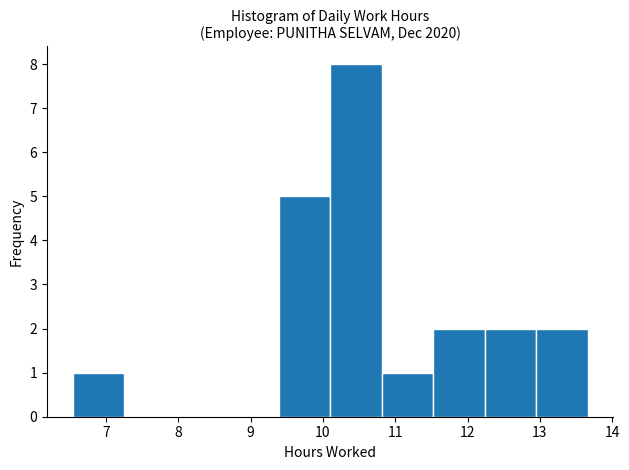

Reading left to right, transcribe this chart: for each bar, give the range it covers on the x-axis and its height. Neither the bar edges nor the heights are printed on the chart, so give them approximately, as read against the axes.

6.5 to 7.3: 1
7.3 to 8.0: 0
8.0 to 8.7: 0
8.7 to 9.4: 0
9.4 to 10.1: 5
10.1 to 10.8: 8
10.8 to 11.5: 1
11.5 to 12.2: 2
12.2 to 12.9: 2
12.9 to 13.7: 2